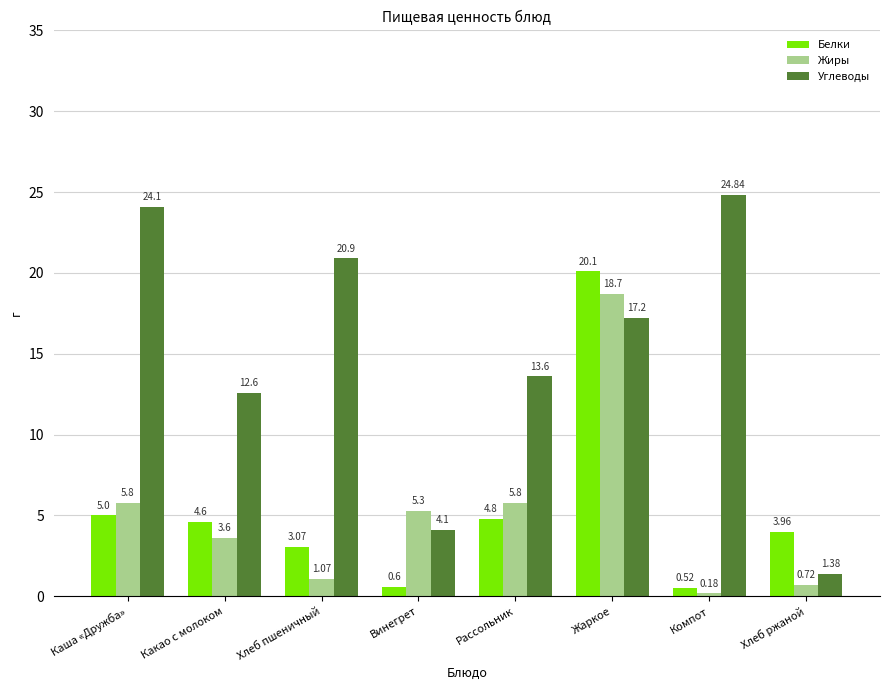

How many bars are there in each group?

3